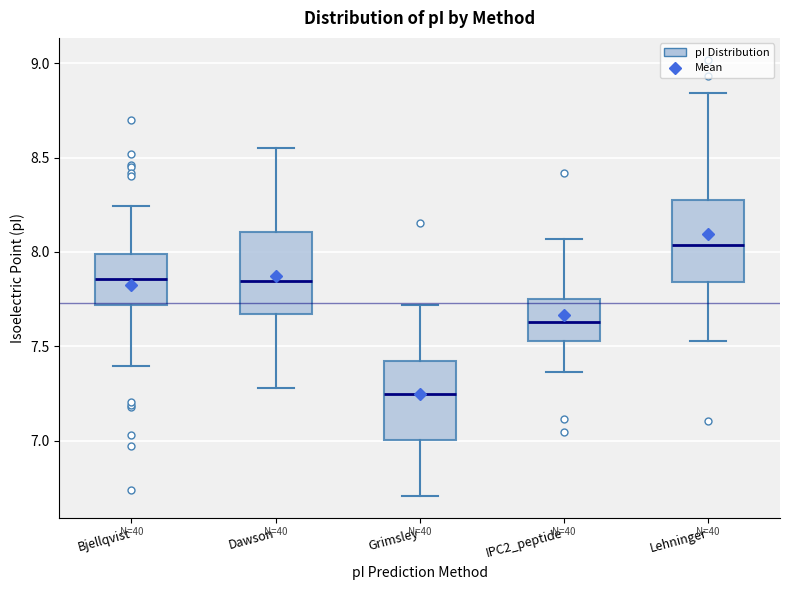

Which box has the highest median line?

Lehninger